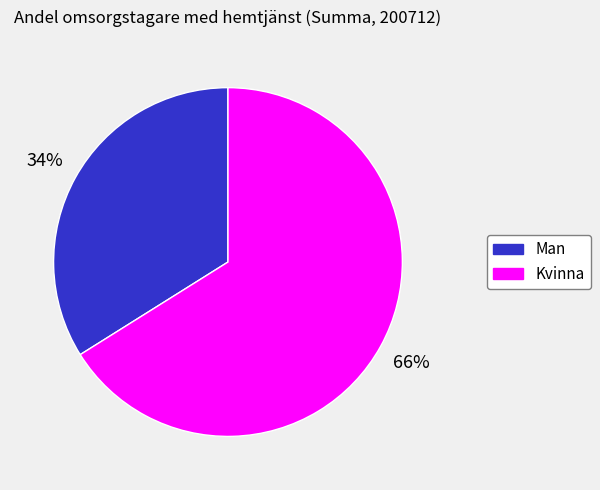

What percentage is the Man slice, to the nearest percent?

34%